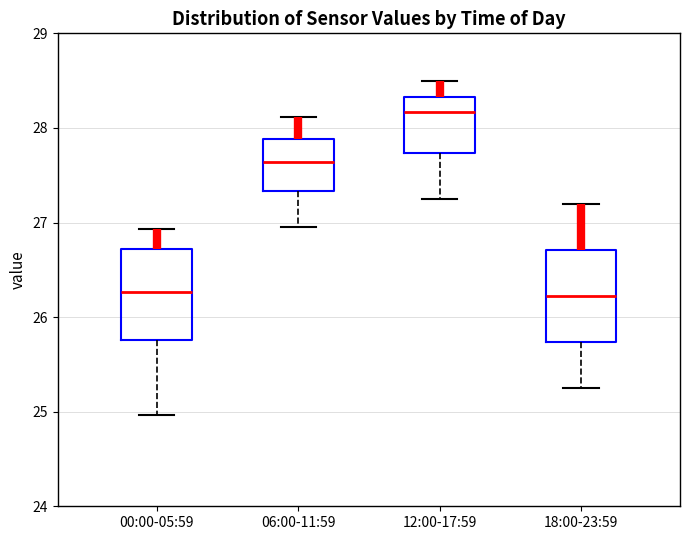

Which box's median line is the highest?

12:00-17:59